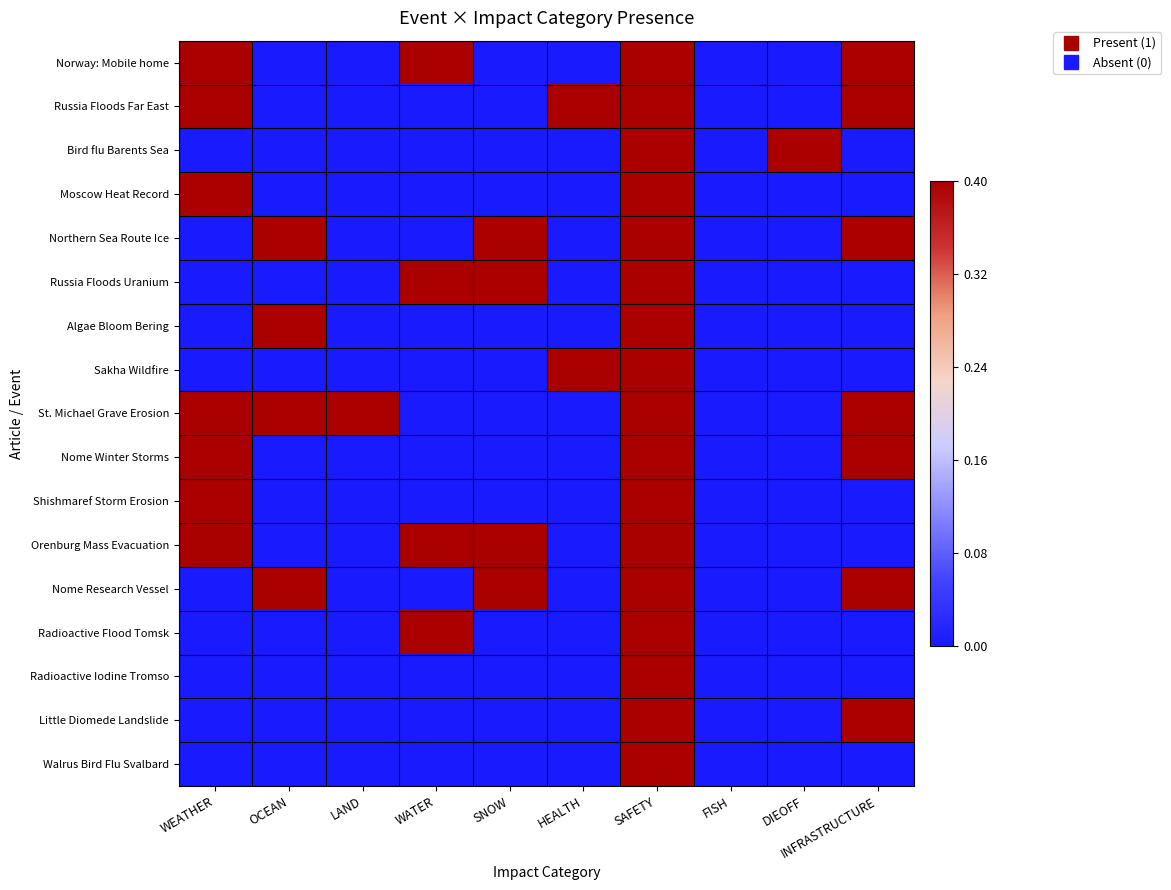

At how many categories does at least one series exceed 0?

9